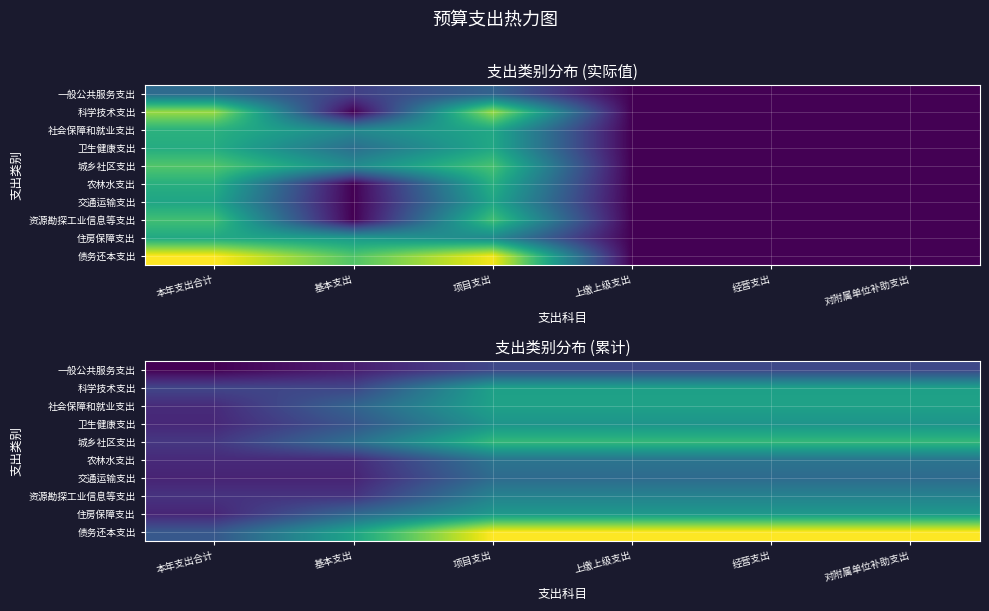

Which has a higher value, 项目支出 or 经营支出?

项目支出